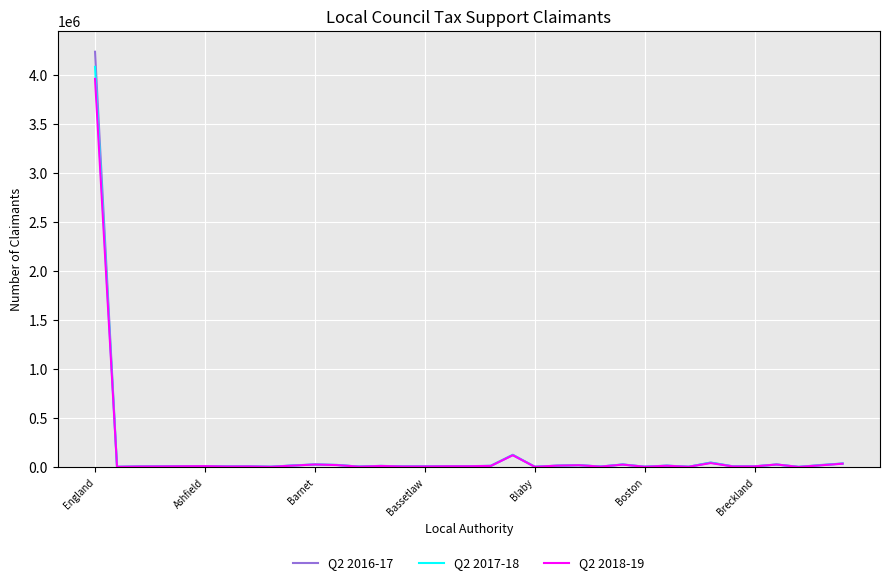

Which series has the largest range (max minus min)?

Q2 2016-17